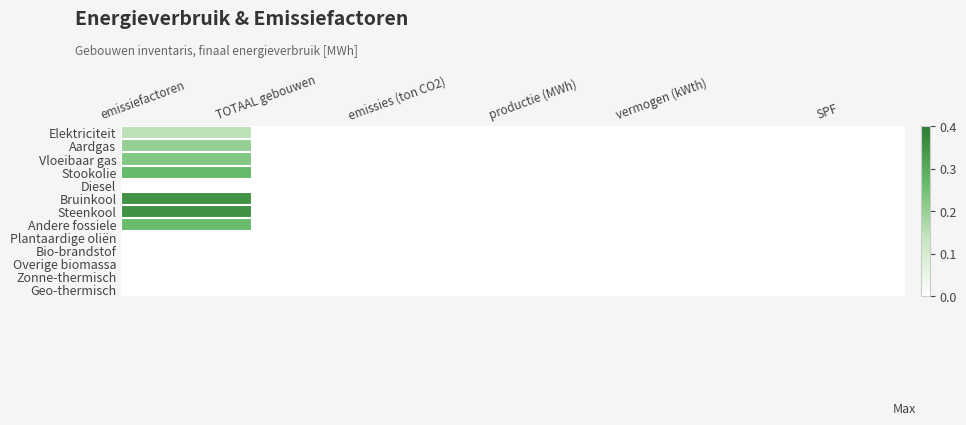

Between emissies (ton CO2) and vermogen (kWth), which is larger?

emissies (ton CO2)